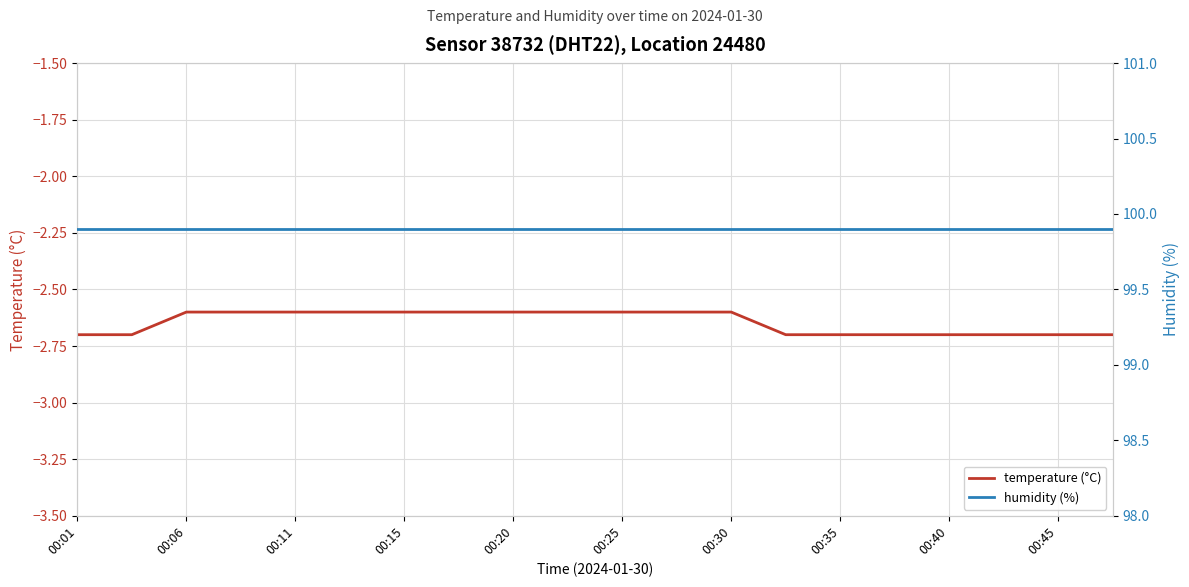

The humidity (%) series shows 51.0 at 19. True or false?

False